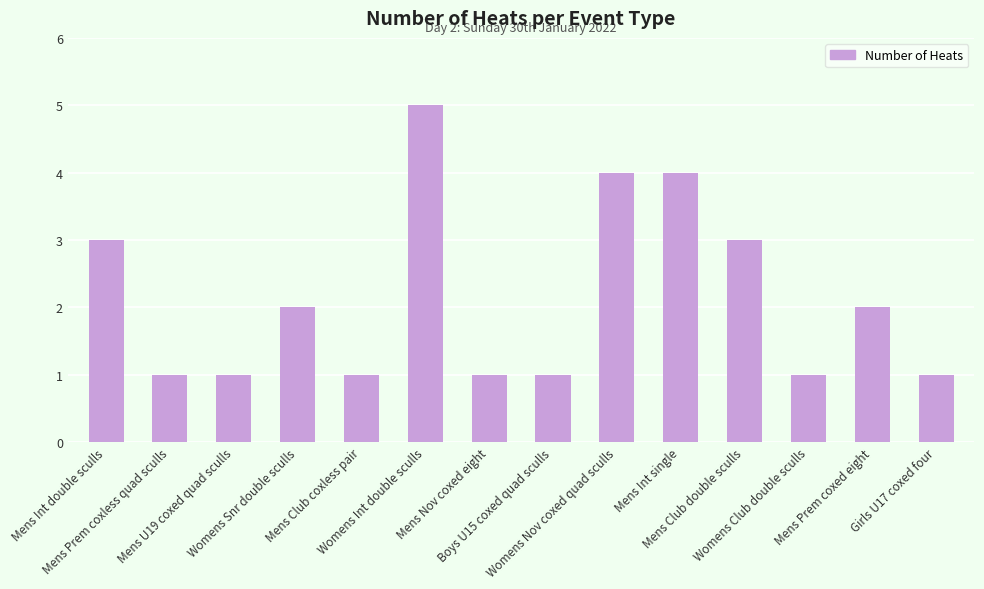

What is the average value?

2